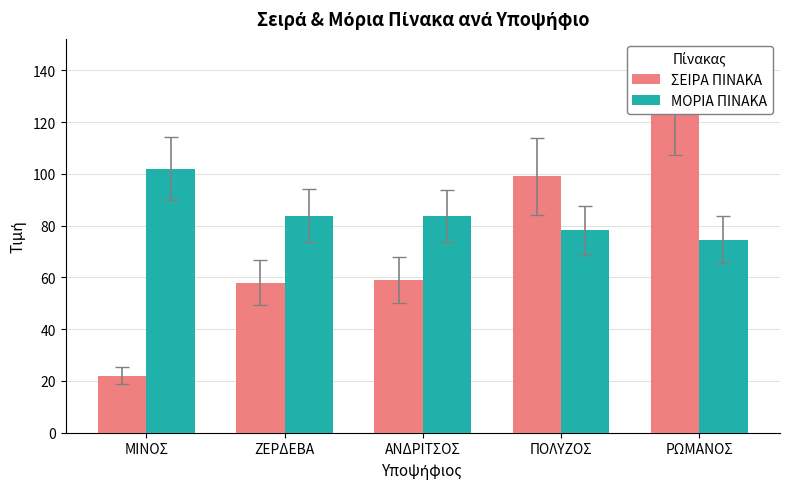

What are all the series names shown in the legend?

ΣΕΙΡΑ ΠΙΝΑΚΑ, ΜΟΡΙΑ ΠΙΝΑΚΑ